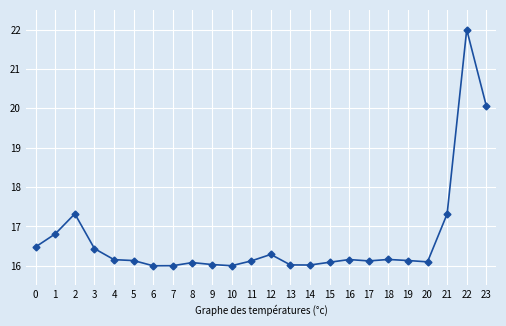

What is the average value?

16.7